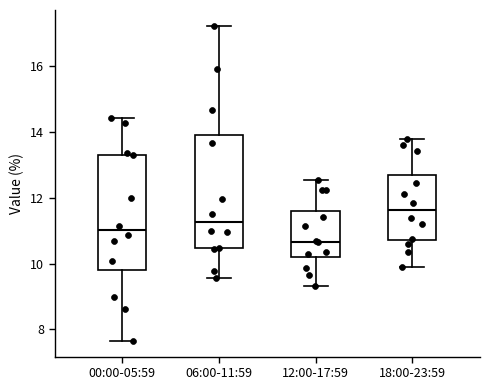

Which box has the highest median line?

18:00-23:59